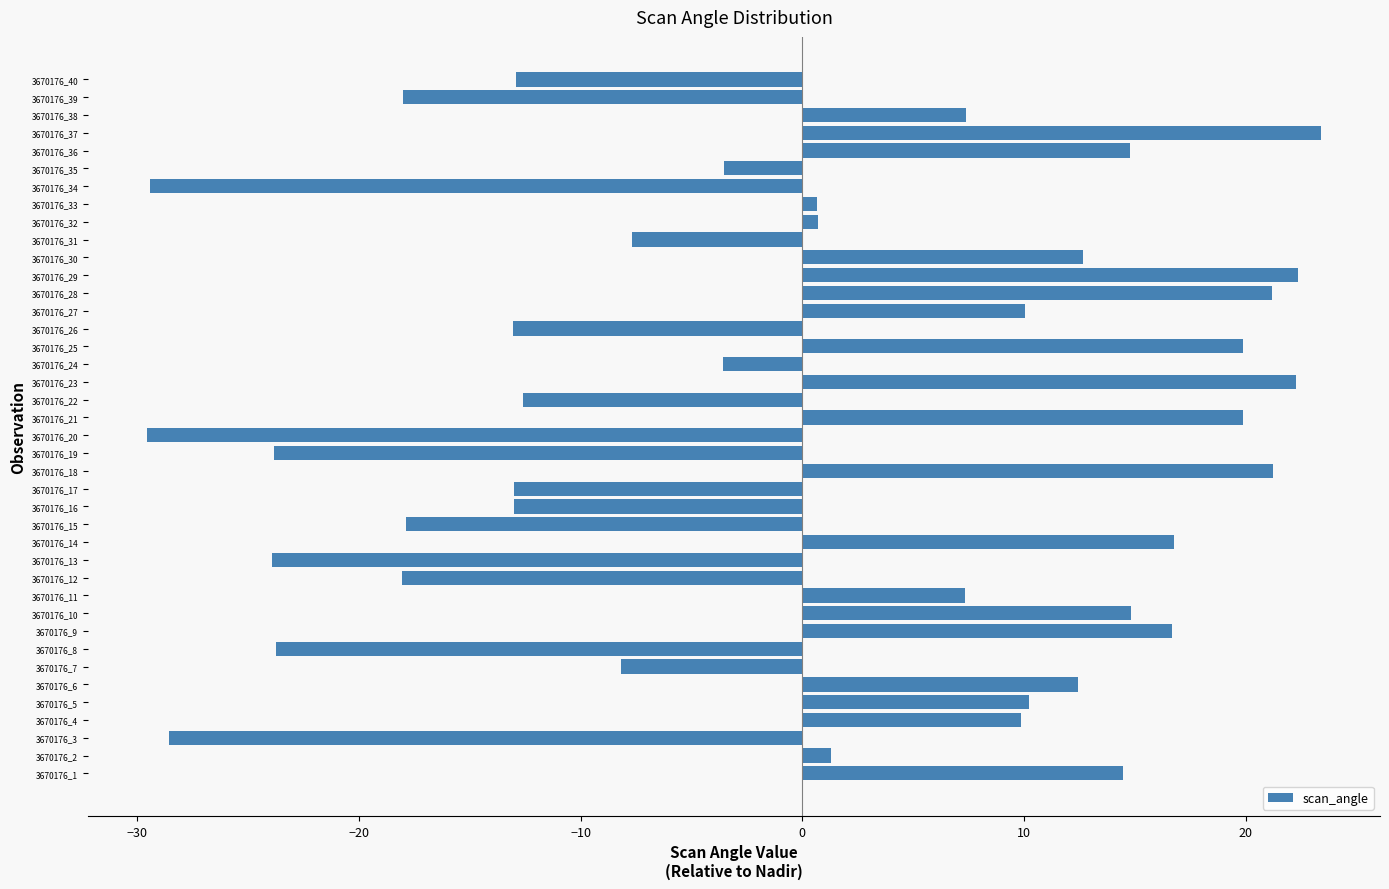

What is the difference between the maximum and minimum values?

53.0